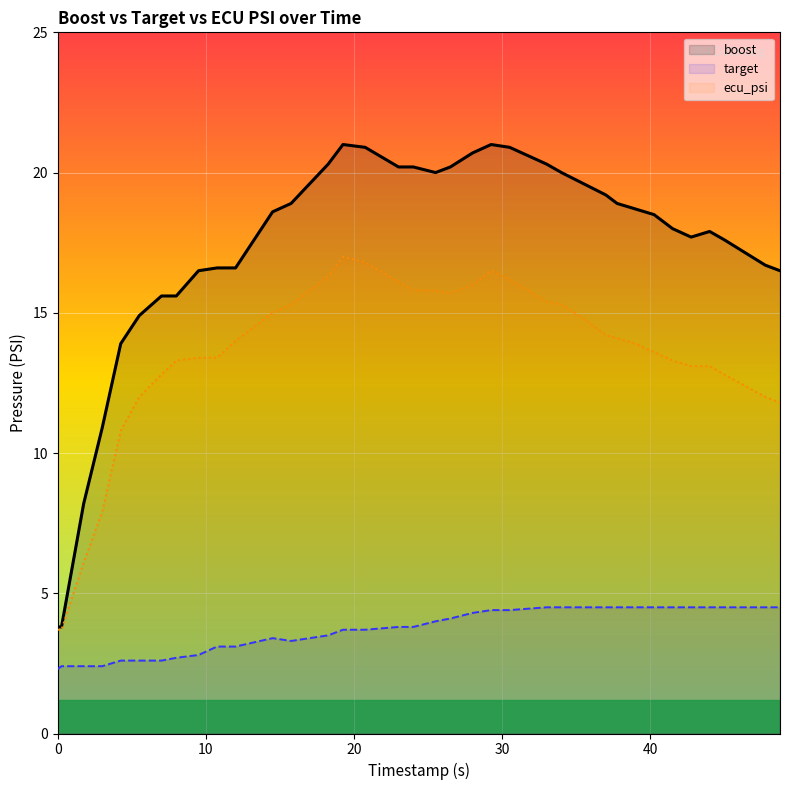

Which series has the widest spread of values?

boost